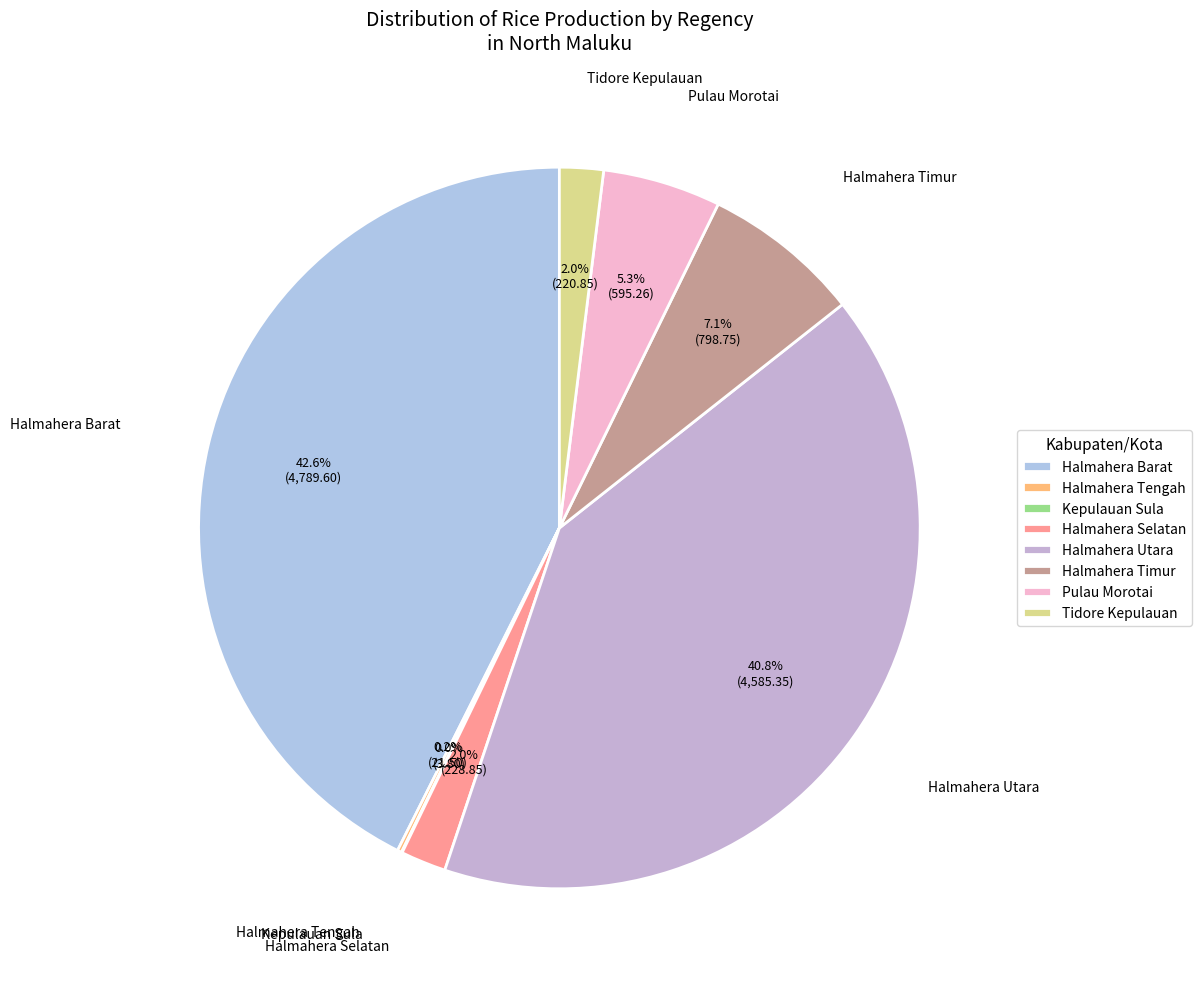

What percentage is the Halmahera Timur slice, to the nearest percent?

7%